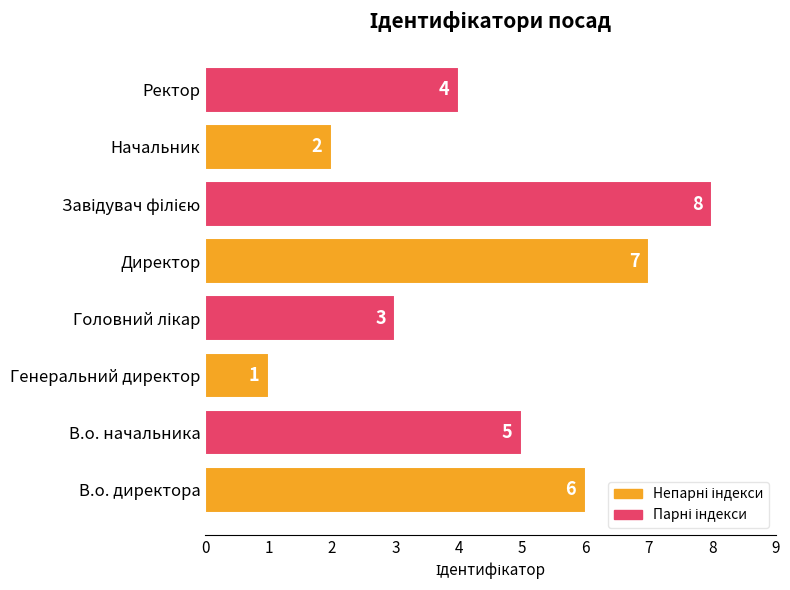

Between Генеральний директор and Директор, which is larger?

Директор